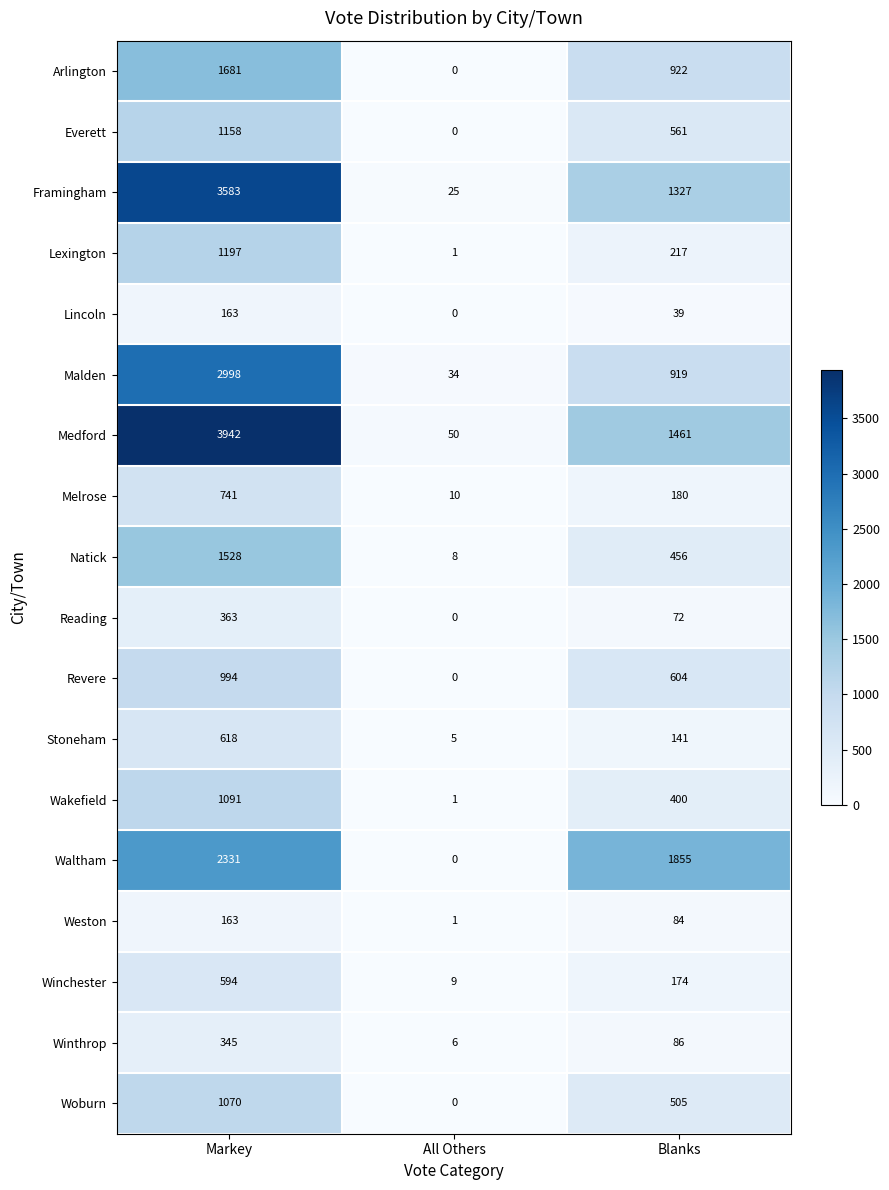

The value of Waltham at All Others is -1400. True or false?

False